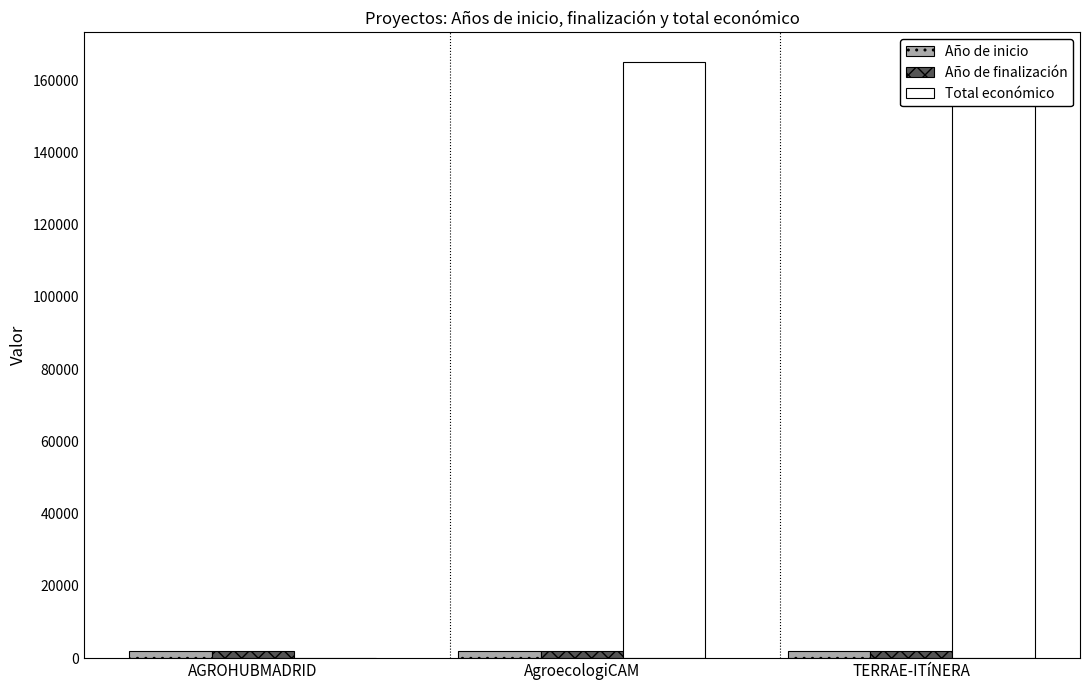

What is the total value across all series at AgroecologiCAM?

169039